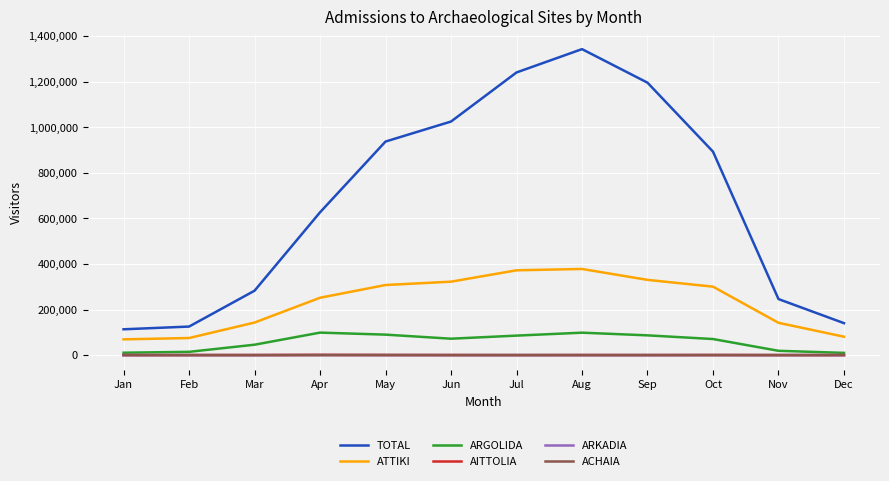

True or false: TOTAL and ARGOLIDA cross at least once.

False